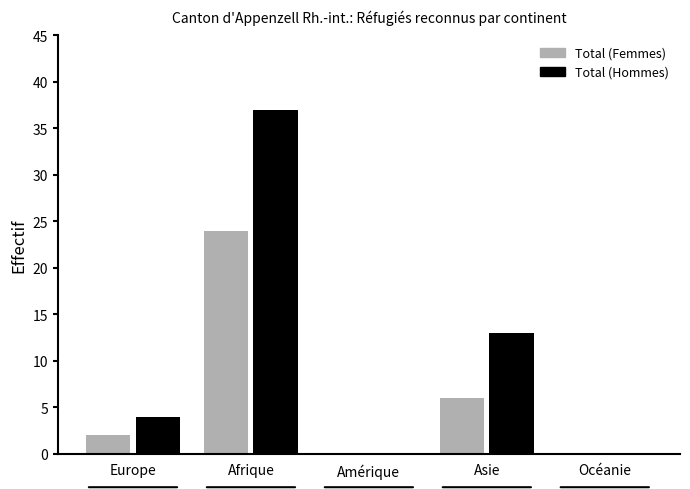

How many groups of bars are there?

5